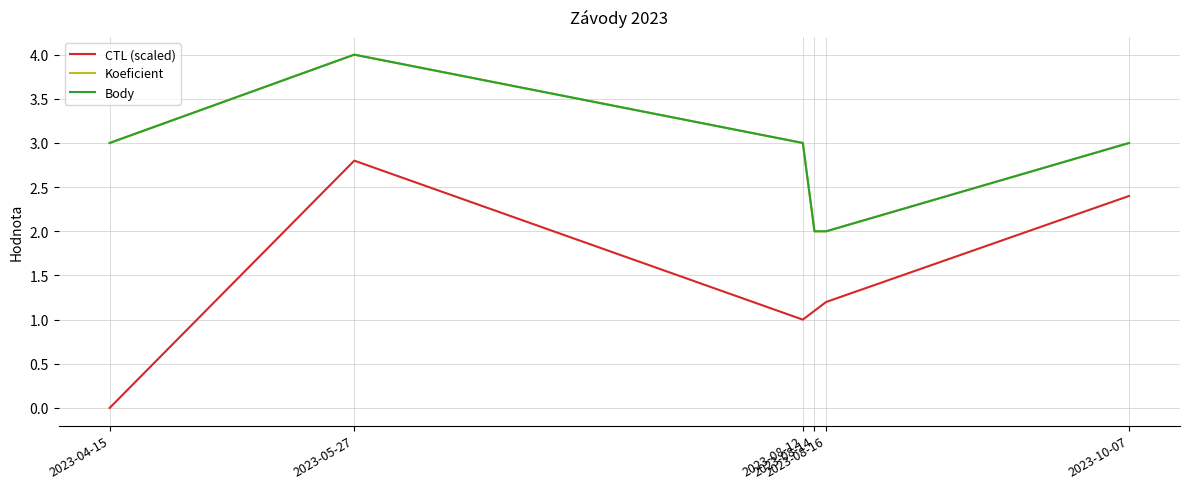

Reading left to right, transcribe all the data shown in this chart.

CTL (scaled): 0.0	2.8	1.0	1.1	1.2	2.4
Koeficient: 3.0	4.0	3.0	2.0	2.0	3.0
Body: 3.0	4.0	3.0	2.0	2.0	3.0